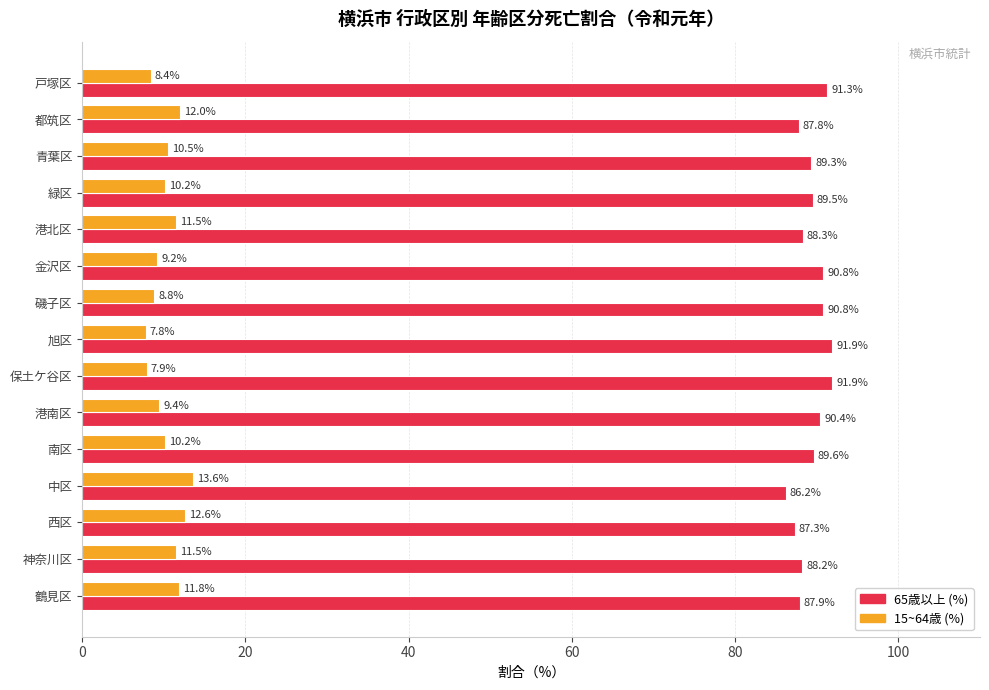

List the series in order of their peak value, highest first.

65歳以上 (%), 15~64歳 (%)